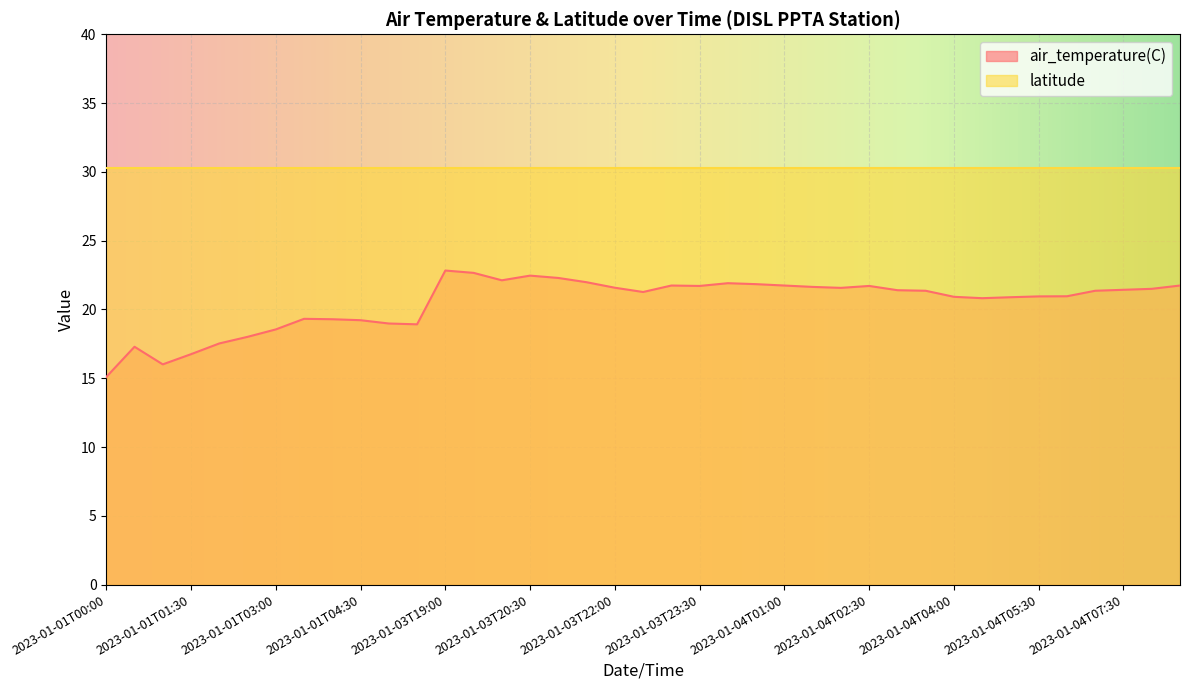

What is the average value?

20.5